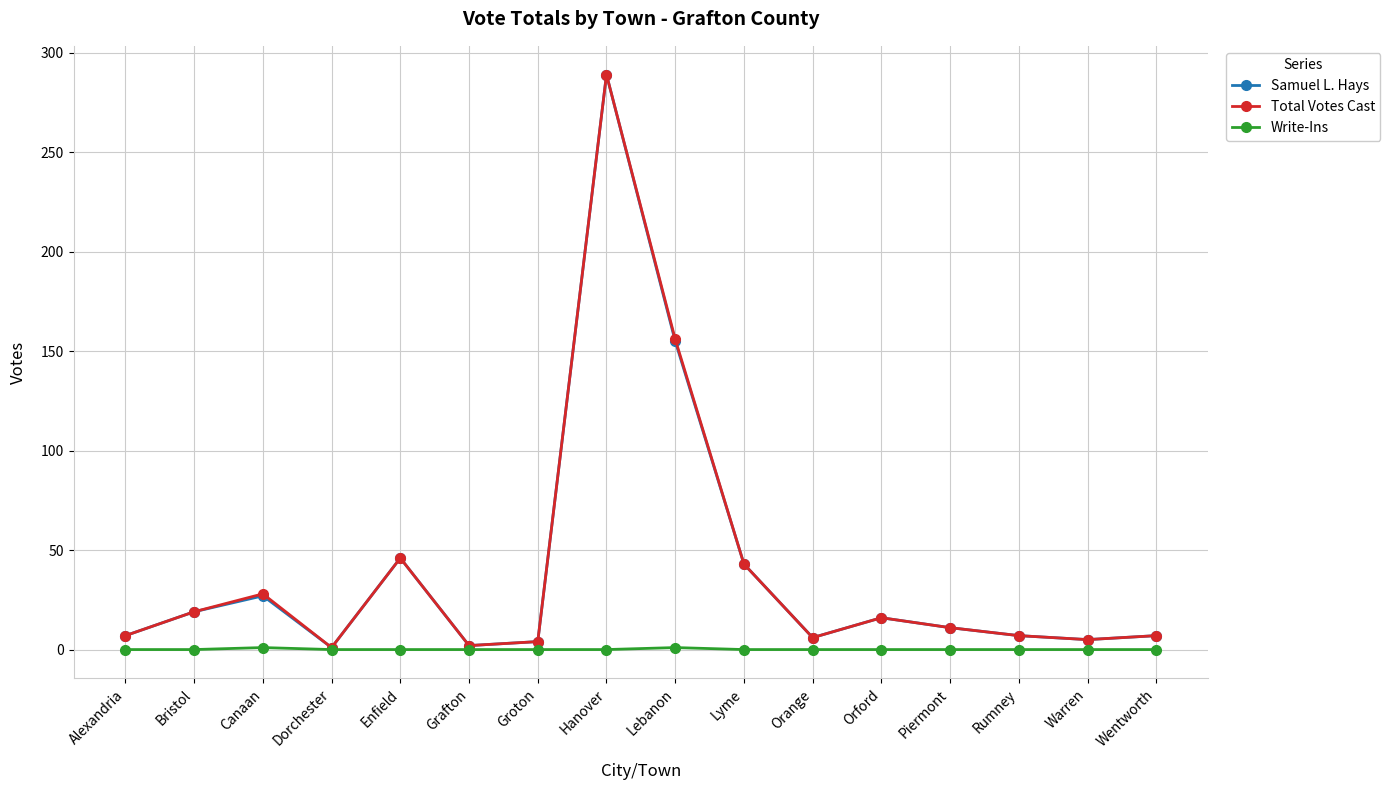

How many Write-Ins values are between 0 and 1?

16